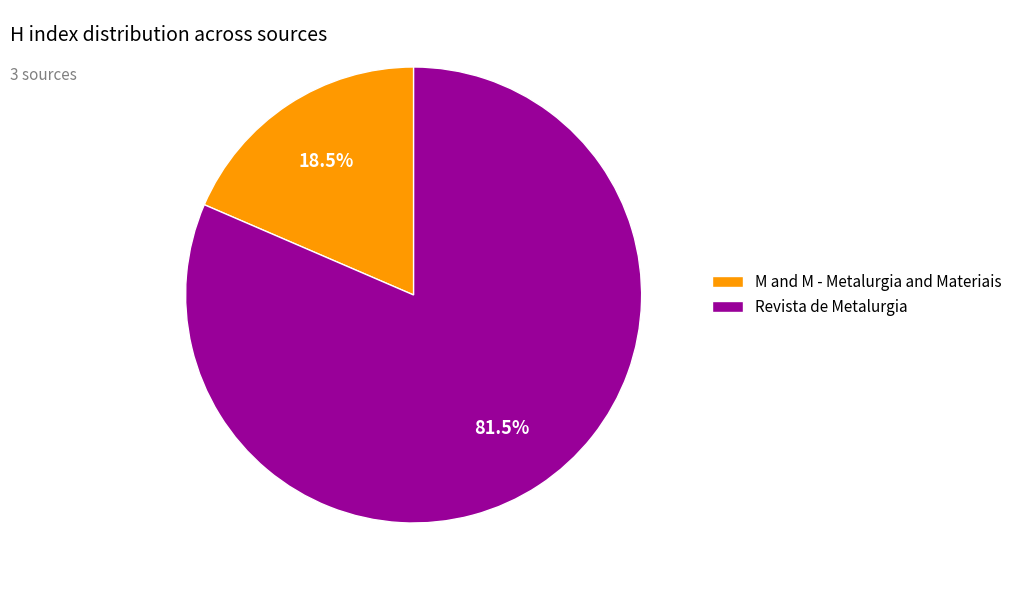

Which category has the smallest portion of the pie?

M and M - Metalurgia and Materiais